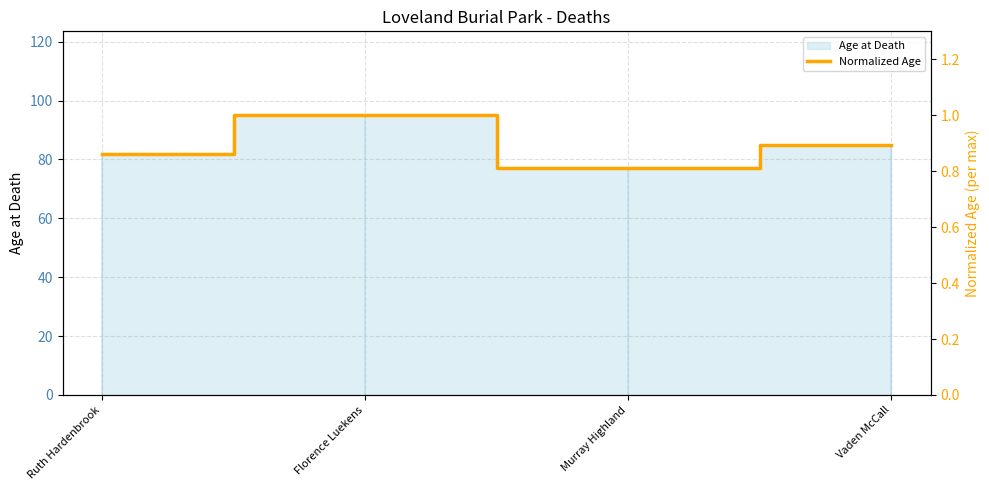

Where is the data nearest to the value 0?

Murray Highland